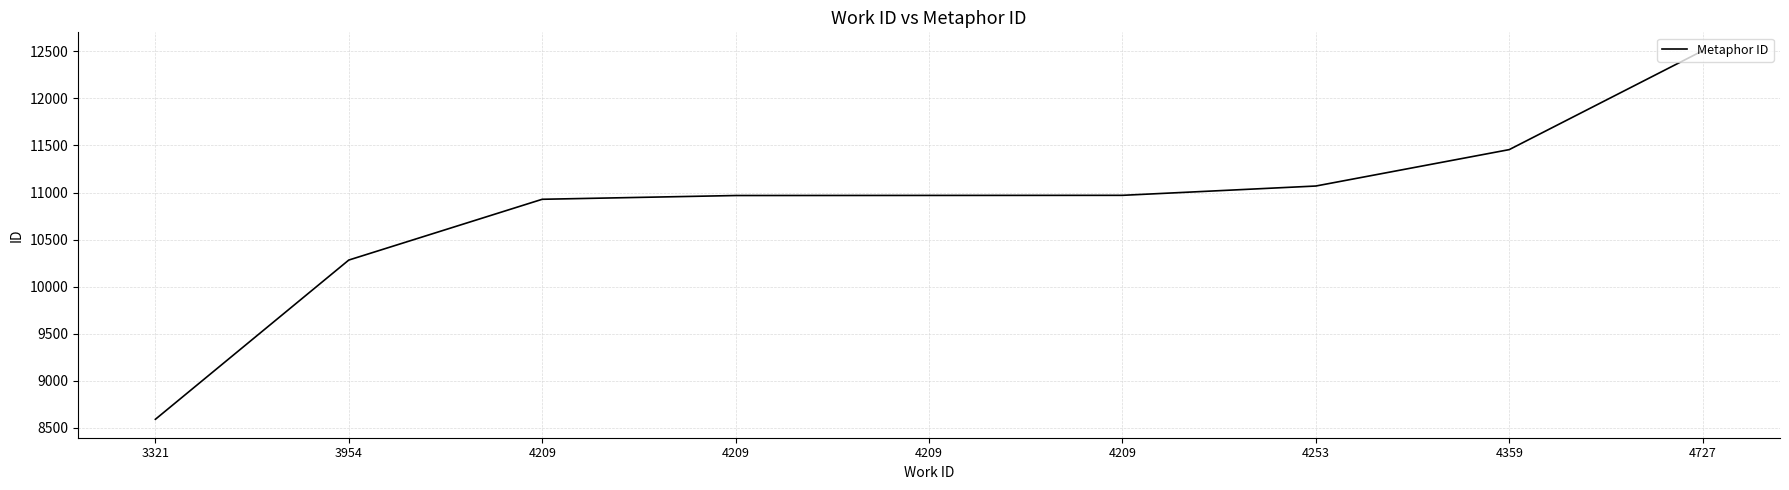

Between 3954 and 4209, which is larger?

4209